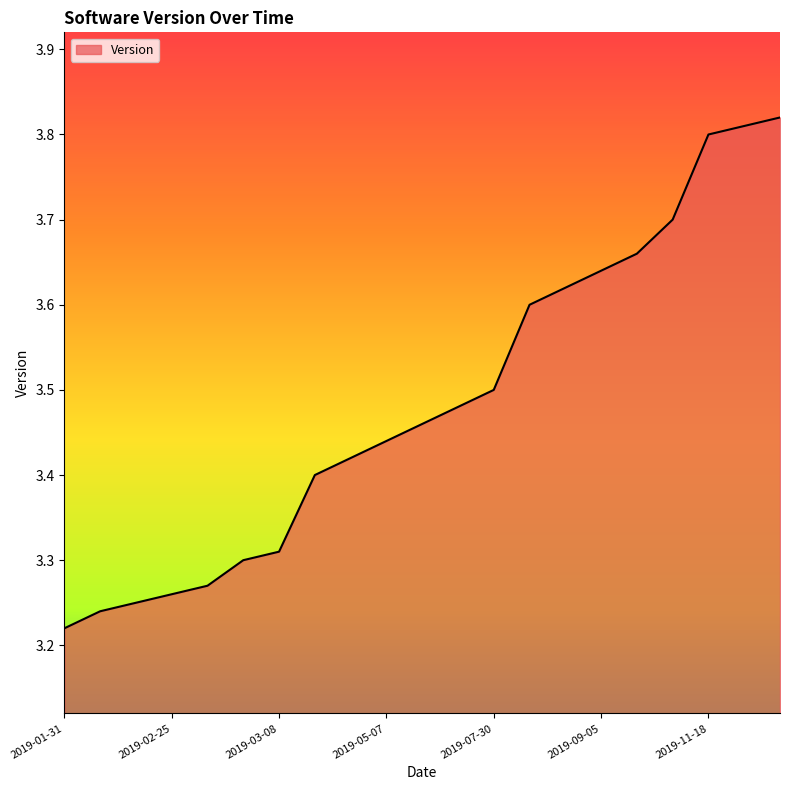

At which category does the chart reach its peak across all series?

2019-12-09